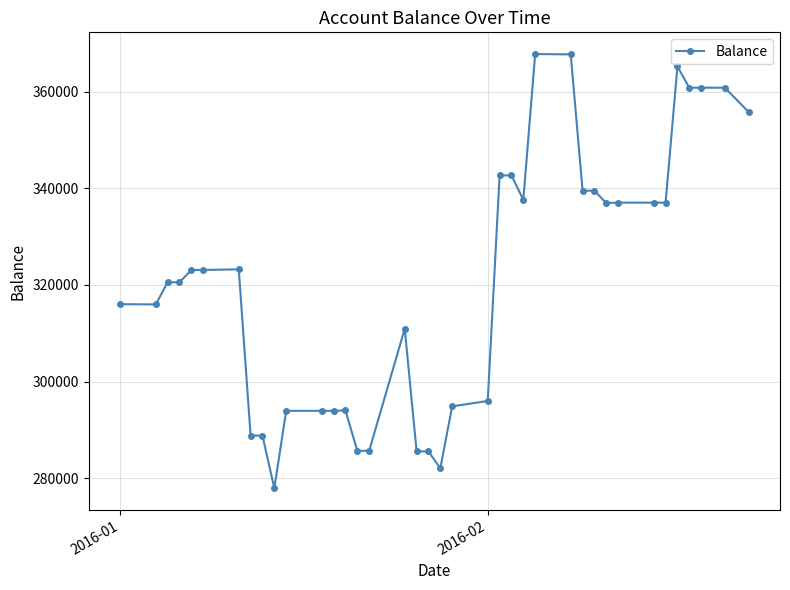

Is this an area chart (filled region under the line)?

No